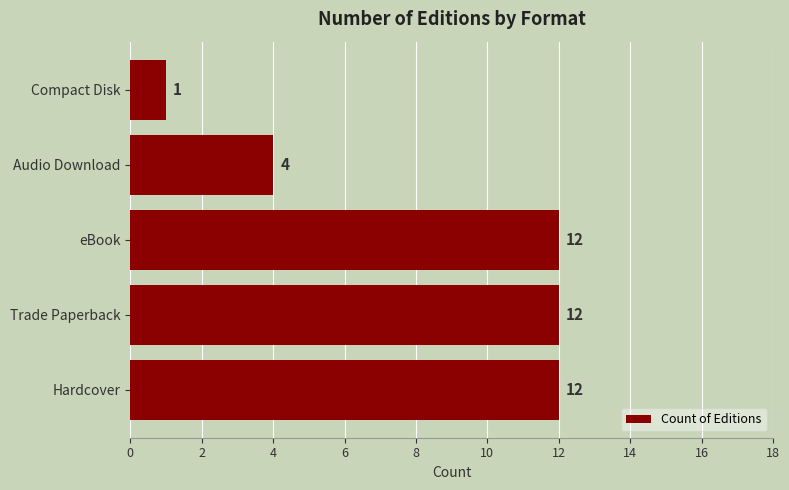

Count the number of data series in this chart.

1